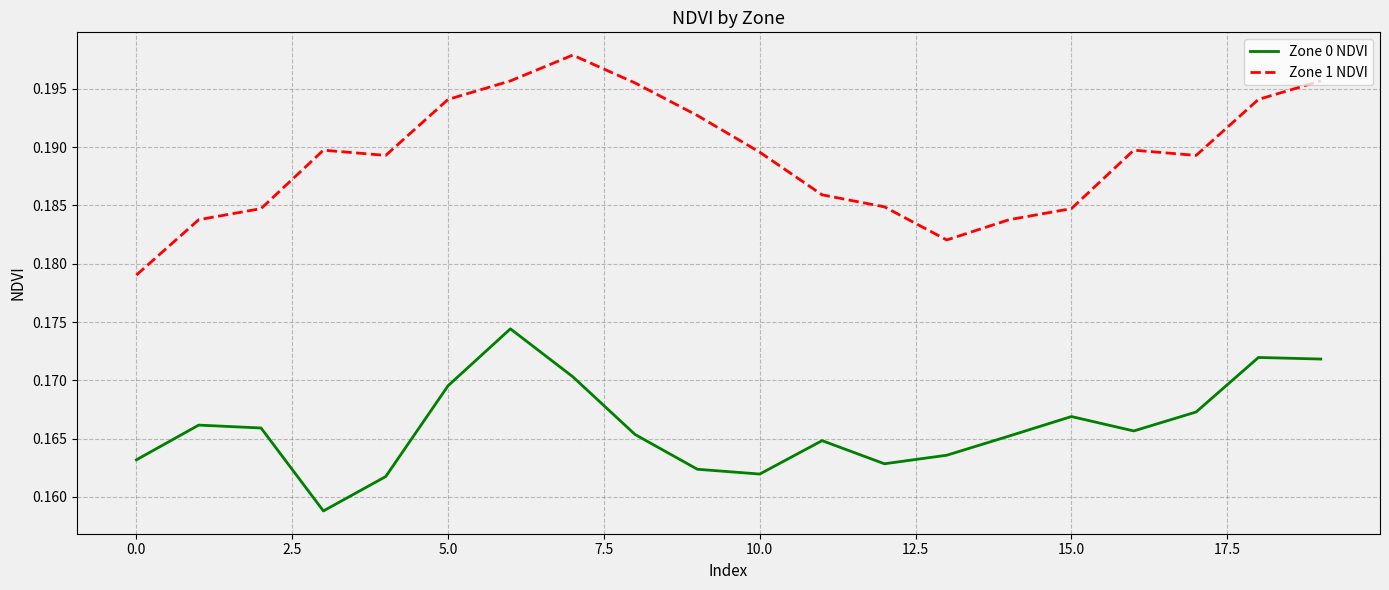

Count the Zone 0 NDVI values in the range 0 to 1.

20